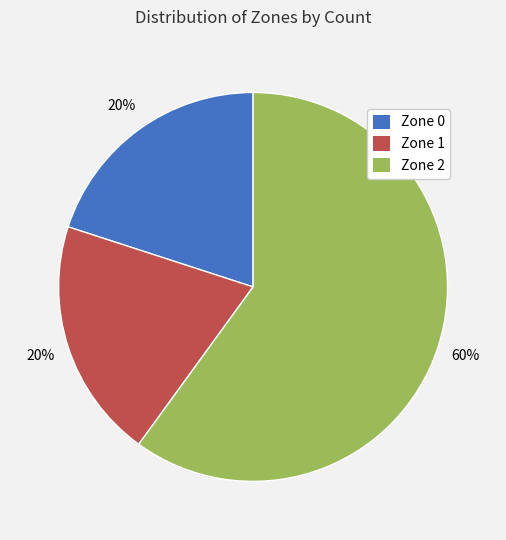

Between Zone 1 and Zone 2, which is larger?

Zone 2